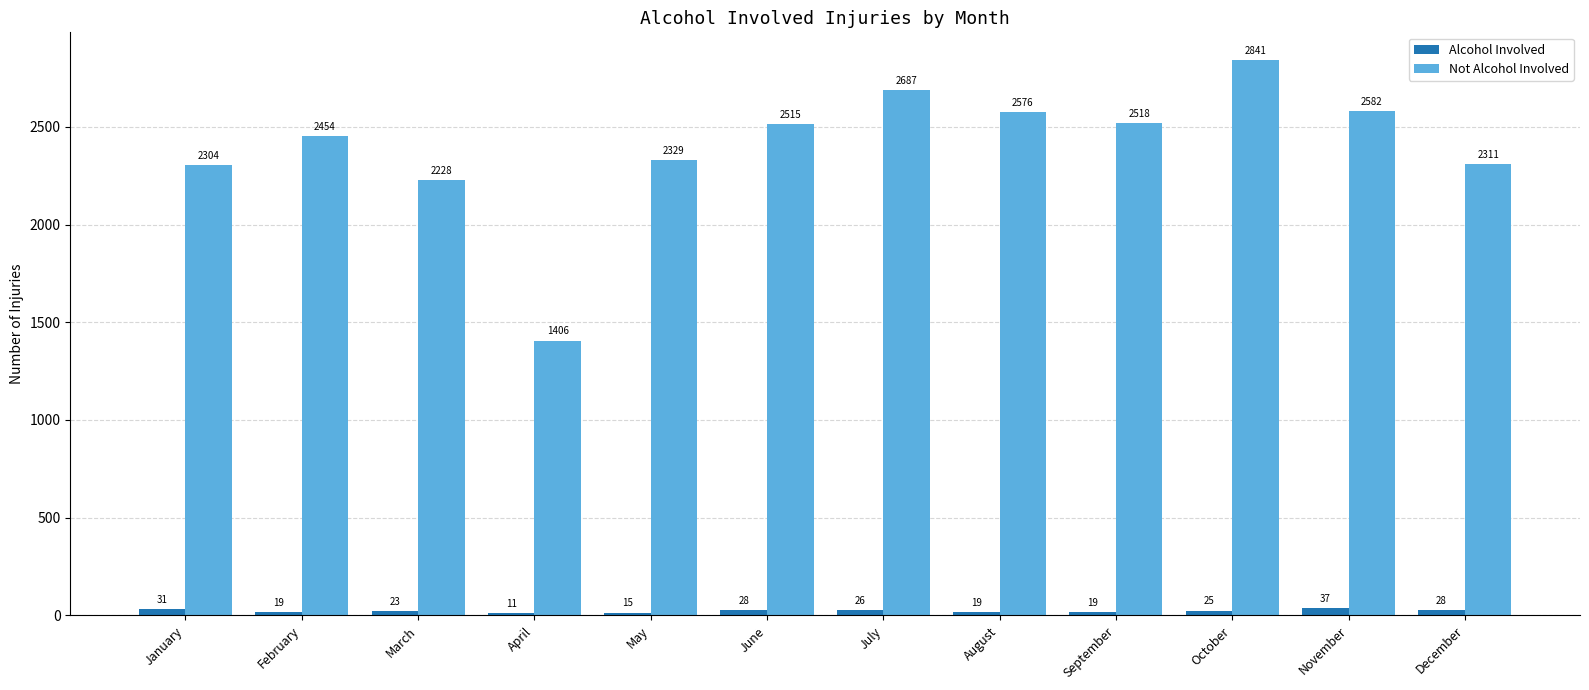

Reading left to right, extract all data points from this chart.

Alcohol Involved: 31	19	23	11	15	28	26	19	19	25	37	28
Not Alcohol Involved: 2304	2454	2228	1406	2329	2515	2687	2576	2518	2841	2582	2311